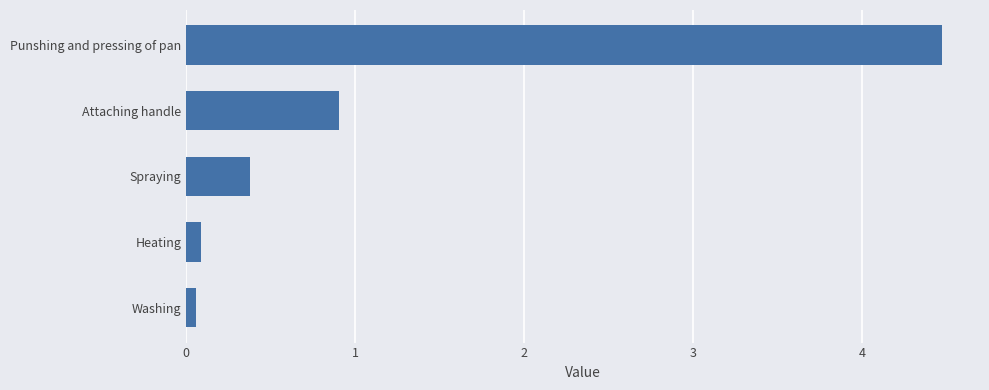

What is the average value?

1.2